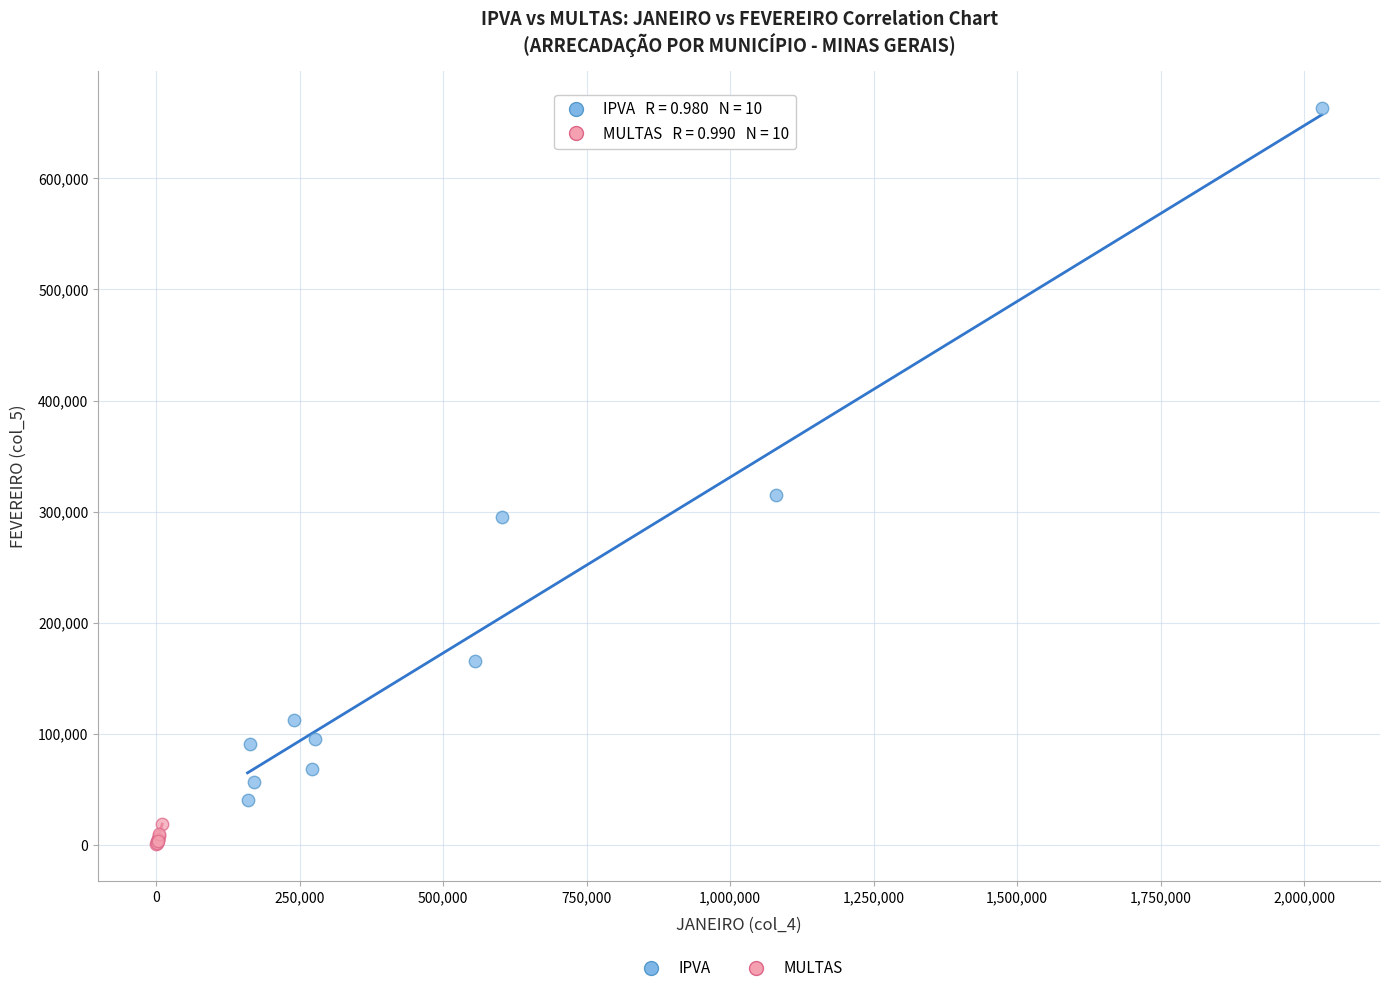

Which series reaches the minimum Y coordinate?

MULTAS